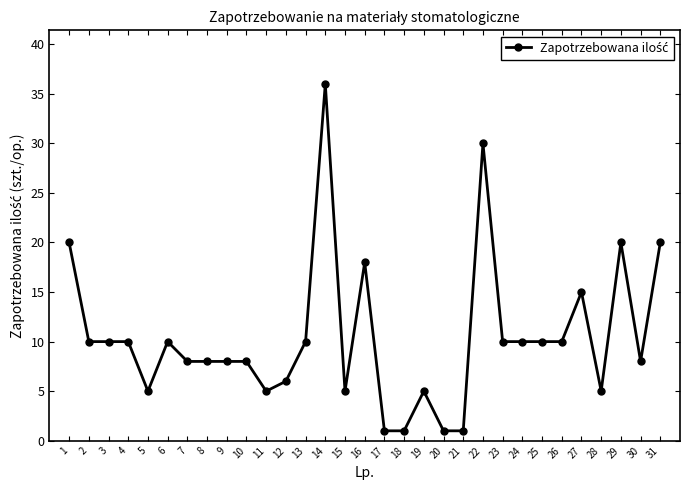

At which label is the value closest to 18?

16